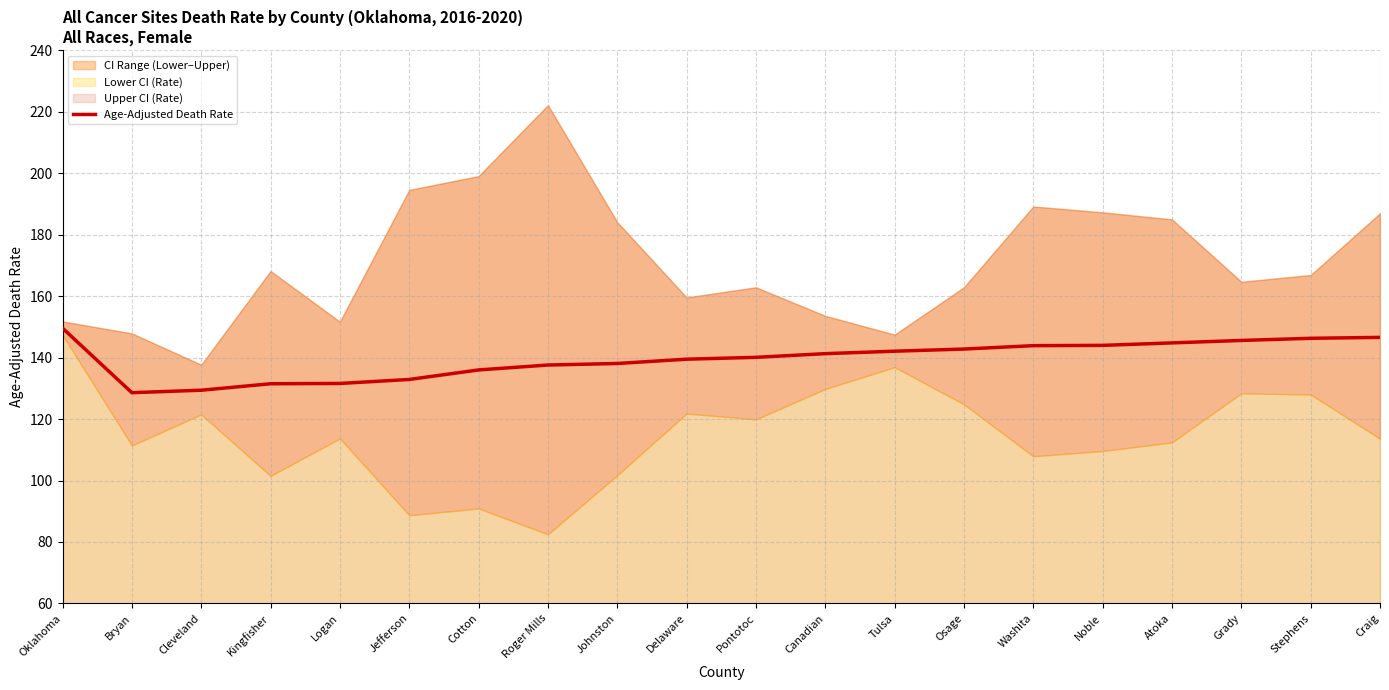

What is the minimum value shown in the chart?

128.6